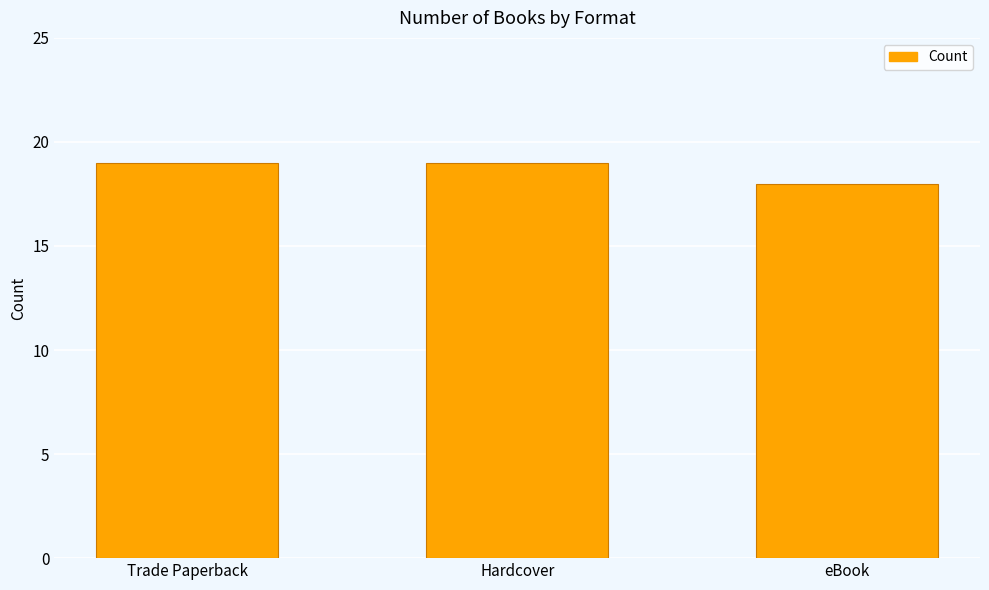

At which category does the chart reach its minimum across all series?

eBook